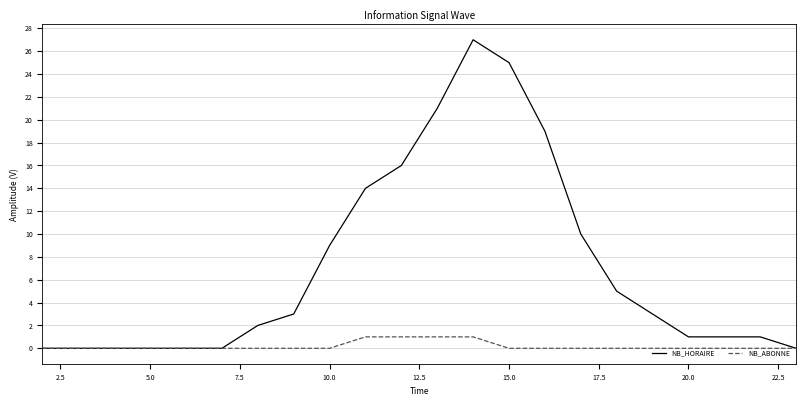

What is the difference between the maximum and minimum values in the NB_HORAIRE series?

27